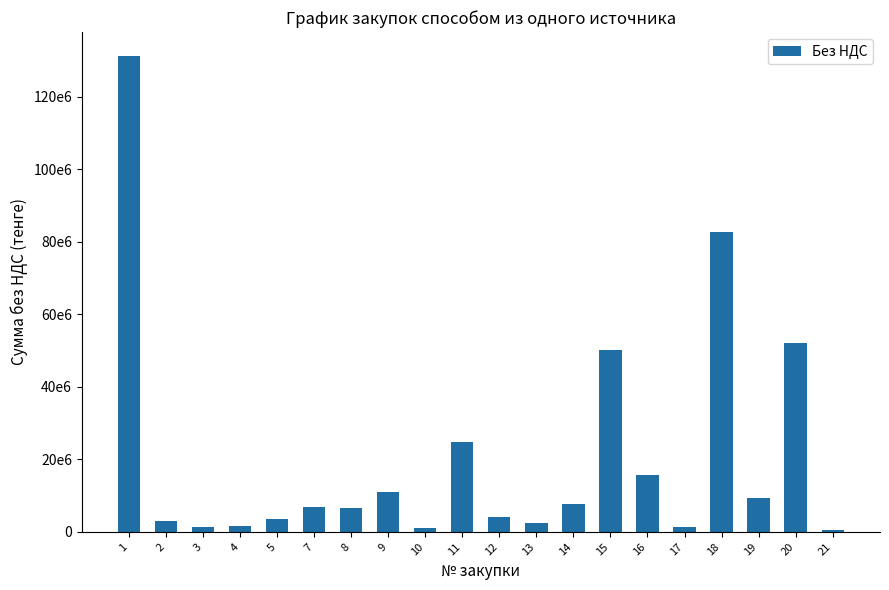

Does the chart contain any negative values?

No